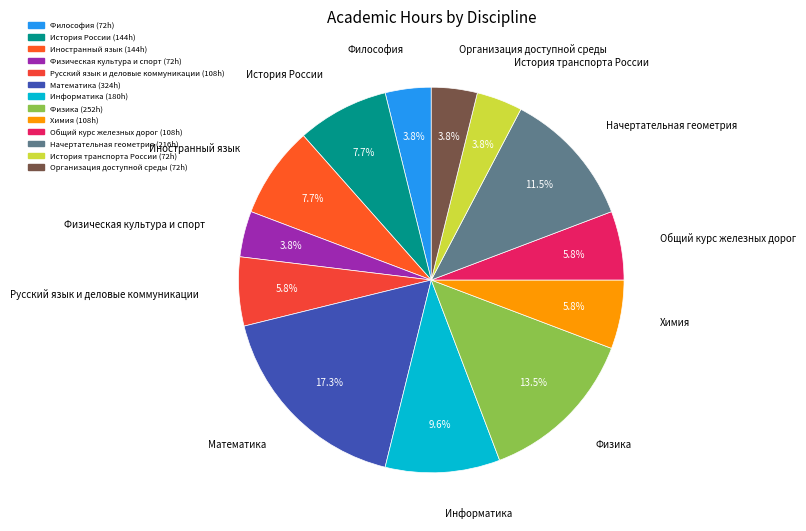

What percentage do Физика and Иностранный язык together represent?

21.2%